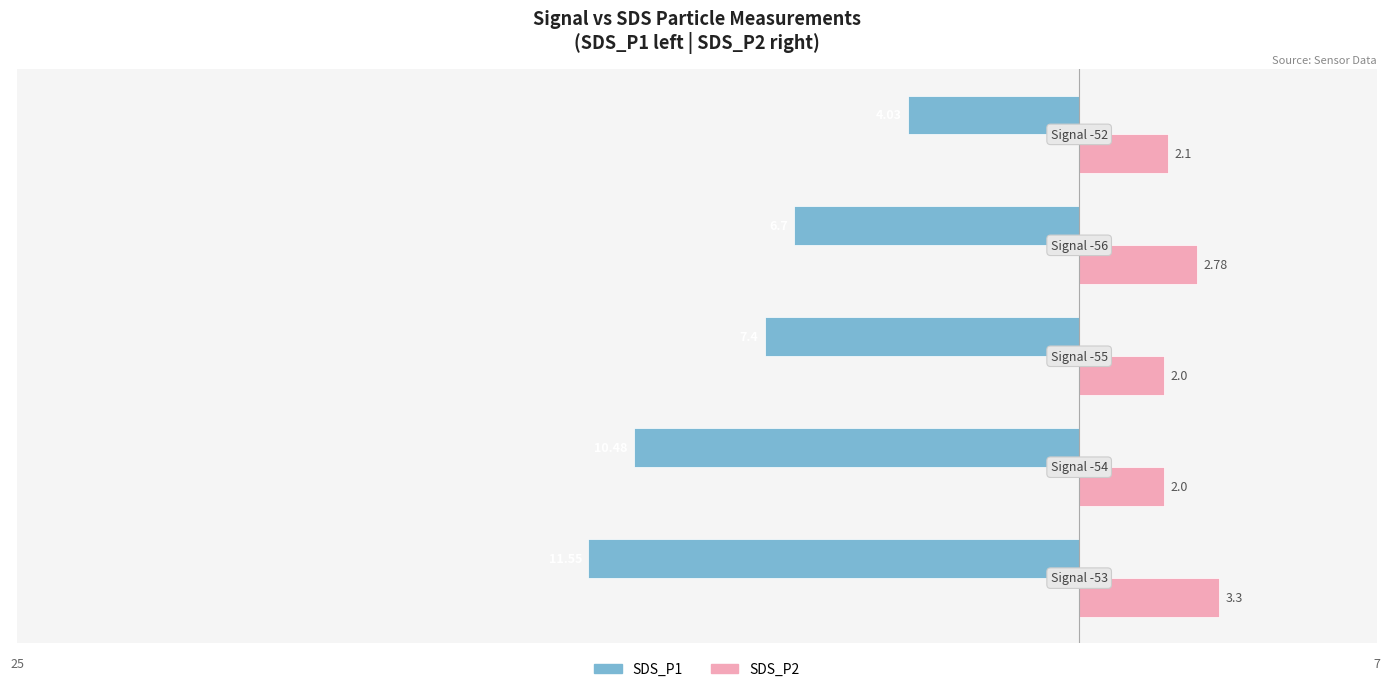

Reading right to left, what are all the values shown in this chart?

SDS_P1: −5=-4.0	−10=-6.7	−15=-7.4	−20=-10.5	−25=-11.6
SDS_P2: −5=2.1	−10=2.8	−15=2.0	−20=2.0	−25=3.3